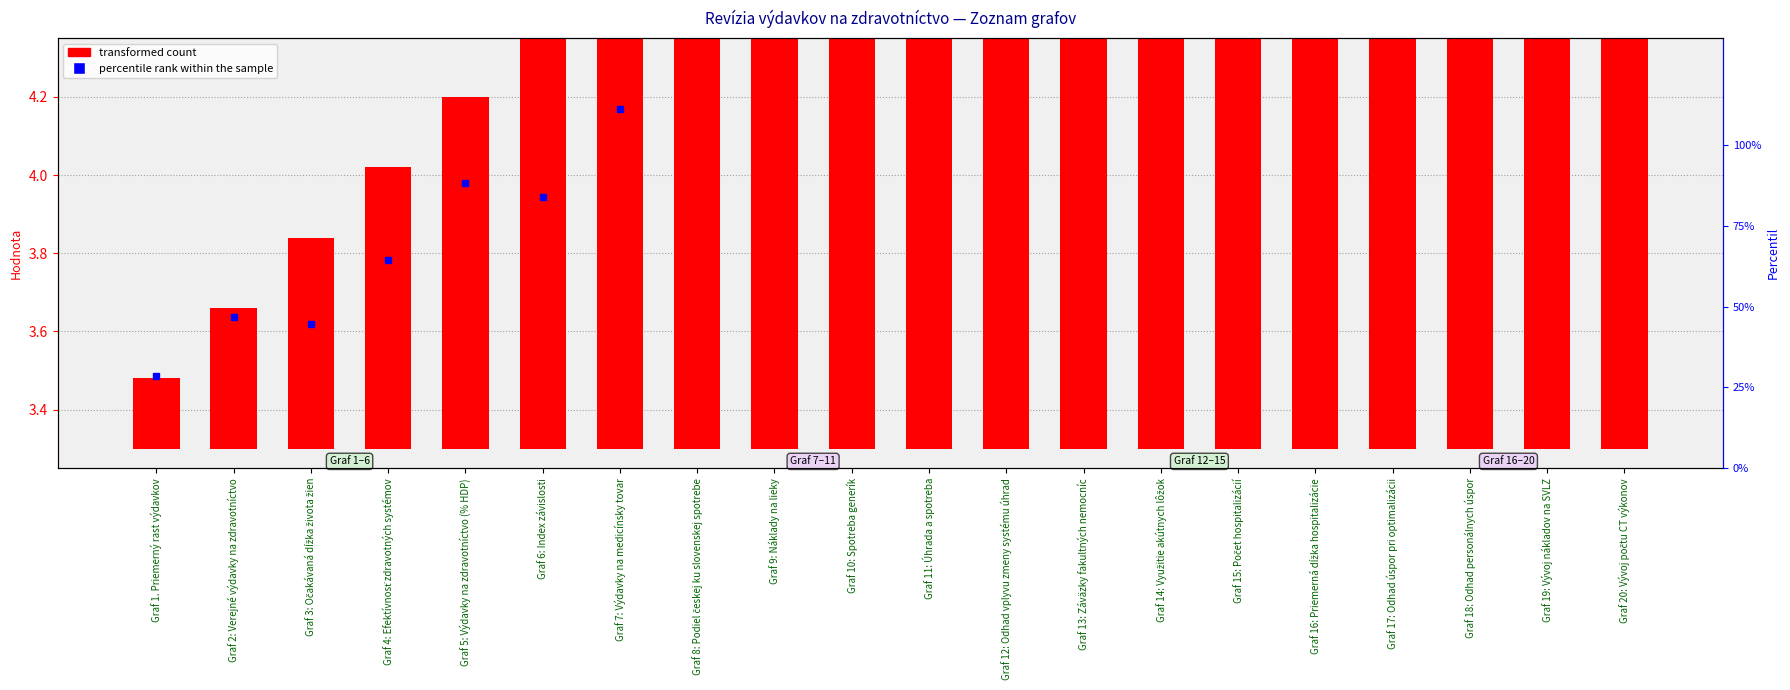

Which has a higher value, Graf 20: Vývoj počtu CT výkonov or Graf 14: Využitie akútnych lôžok?

Graf 20: Vývoj počtu CT výkonov